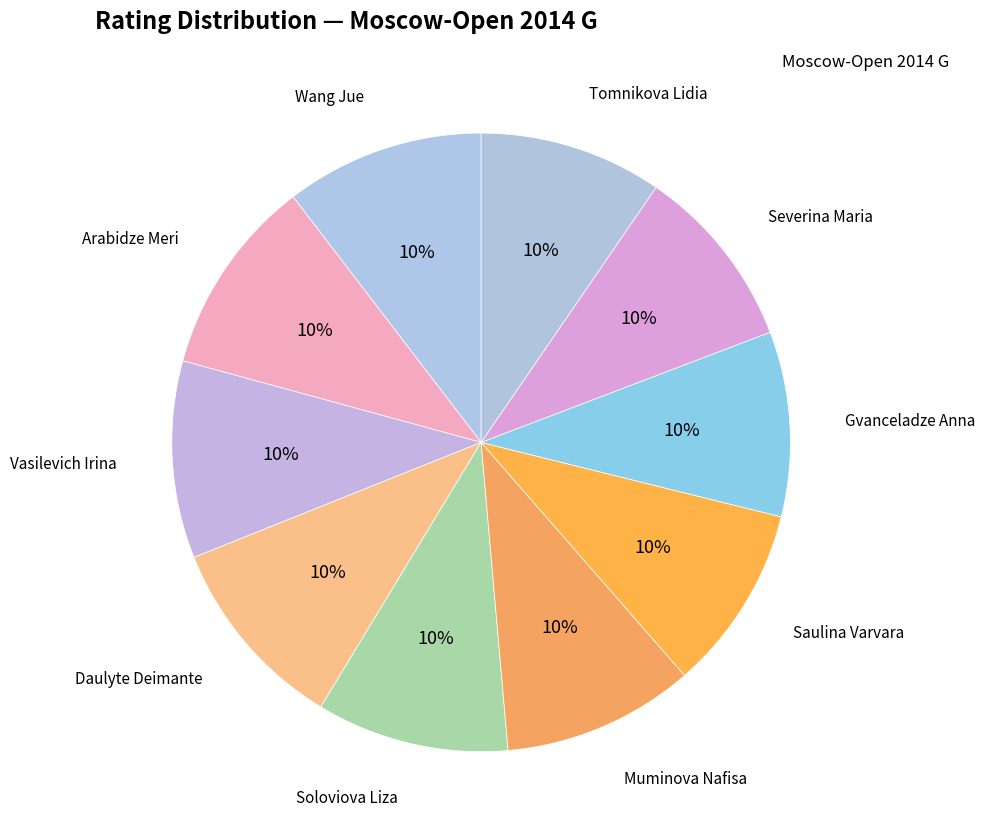

How many segments does this pie chart have?

10